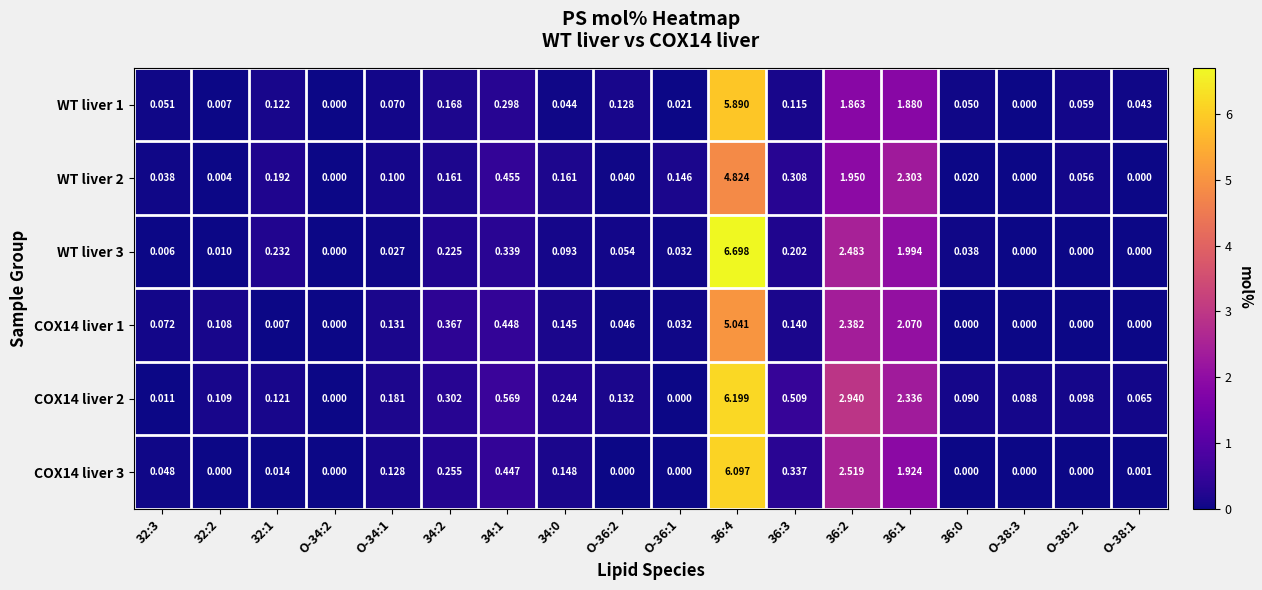

Is the value of COX14 liver 2 at 32:3 greater than the value of WT liver 1 at O-38:1?

No